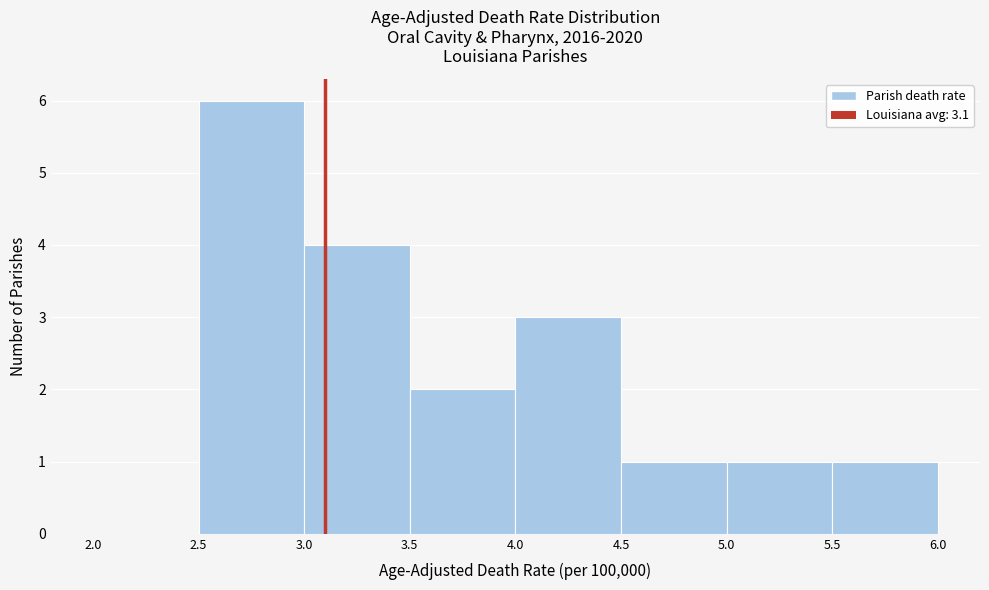

Over which range of the x-axis is the bar tallest?

2.5 to 3.0